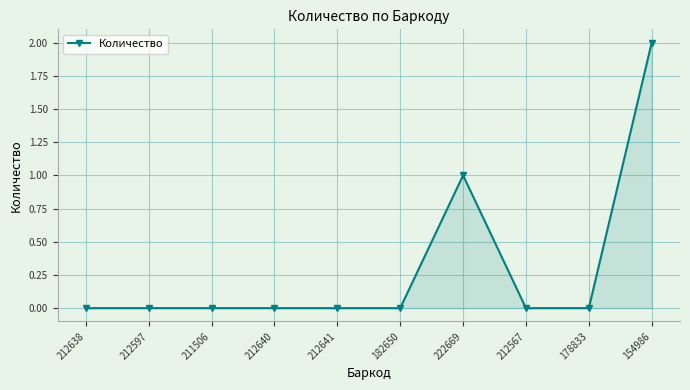

Which category has the highest value across all series?

154986